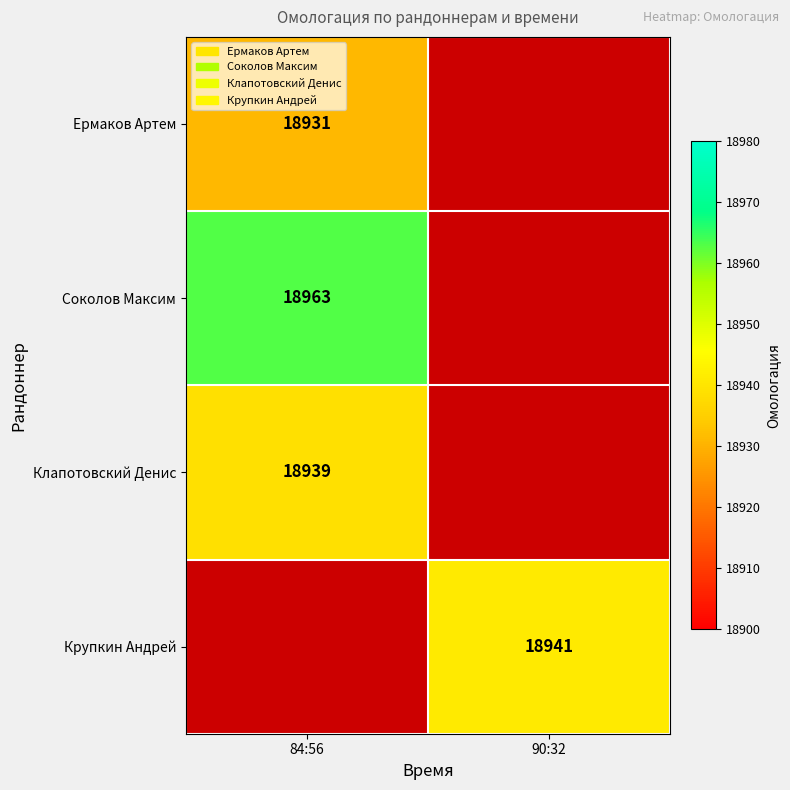

Is it true that Клапотовский Денис equals 26585 at 84:56?

False